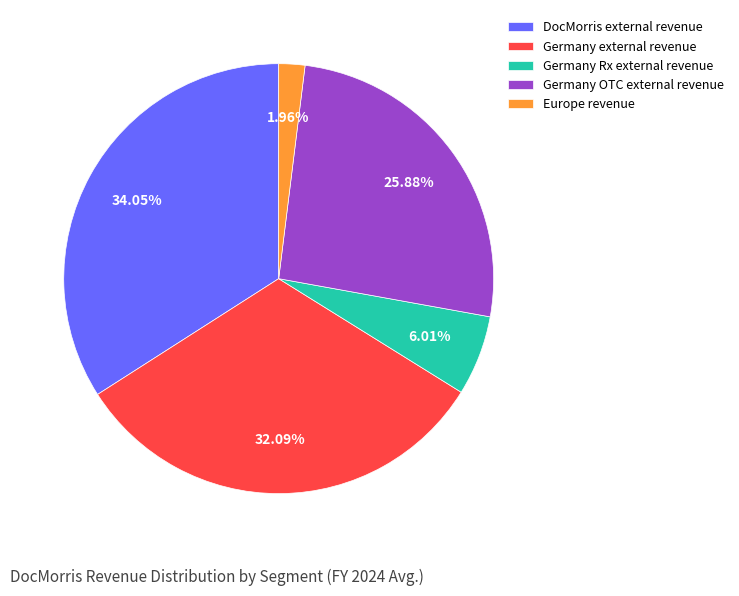

What is the ratio of the value at Germany OTC external revenue to the value at Europe revenue?

13.2